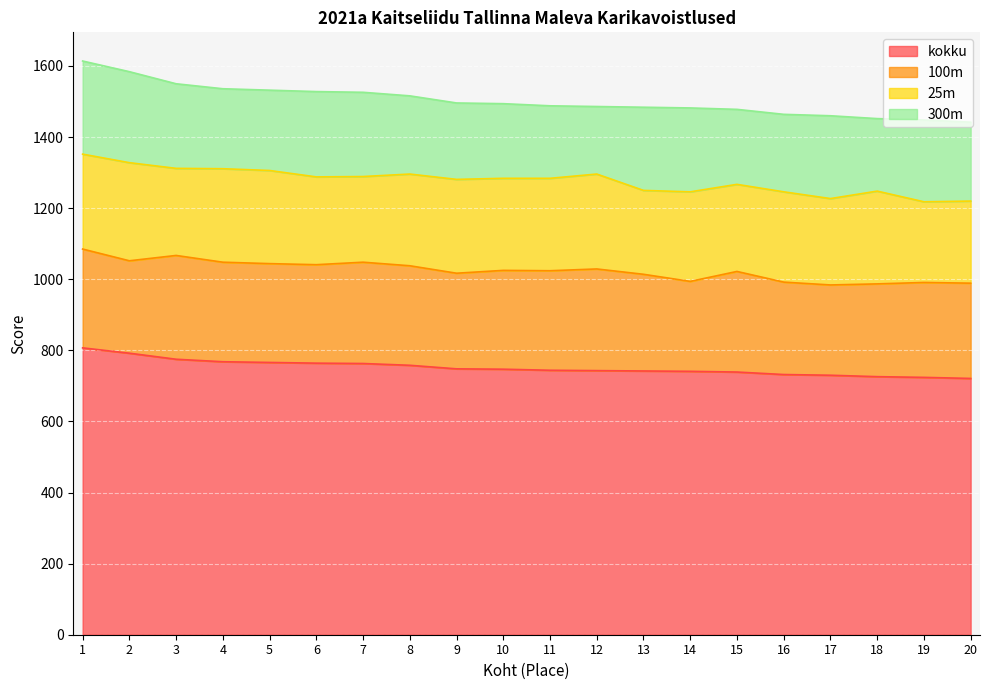

The kokku series shows 349 at 1. True or false?

False